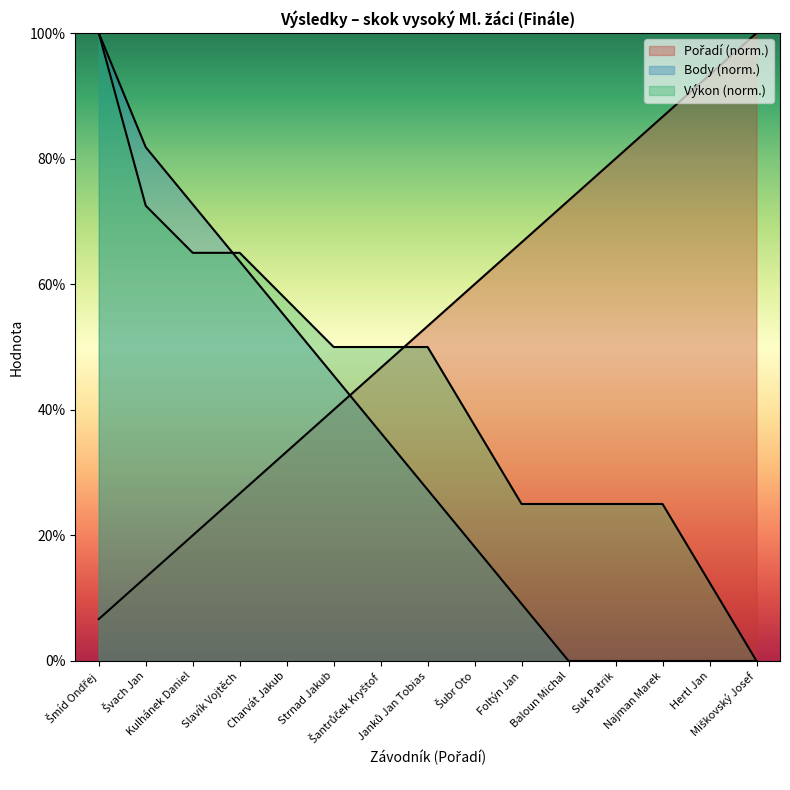

How many lines are shown in the chart?

3